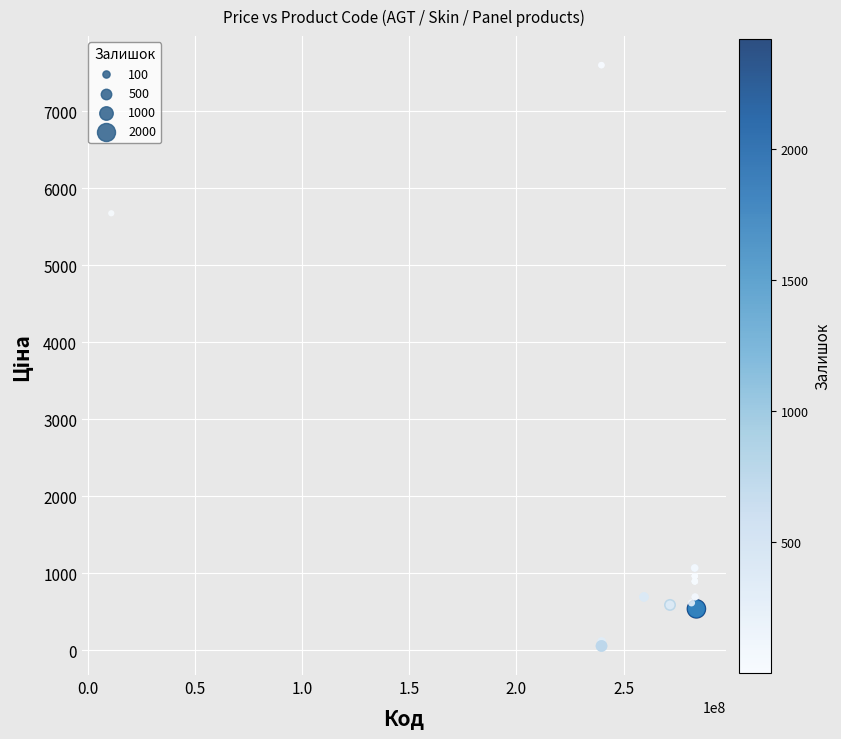

What Y value in the scatter plot is closest to 3826?

5673.8